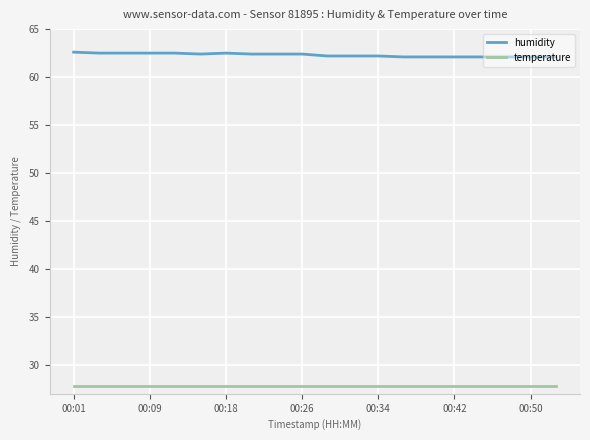

What are all the series names shown in the legend?

humidity, temperature